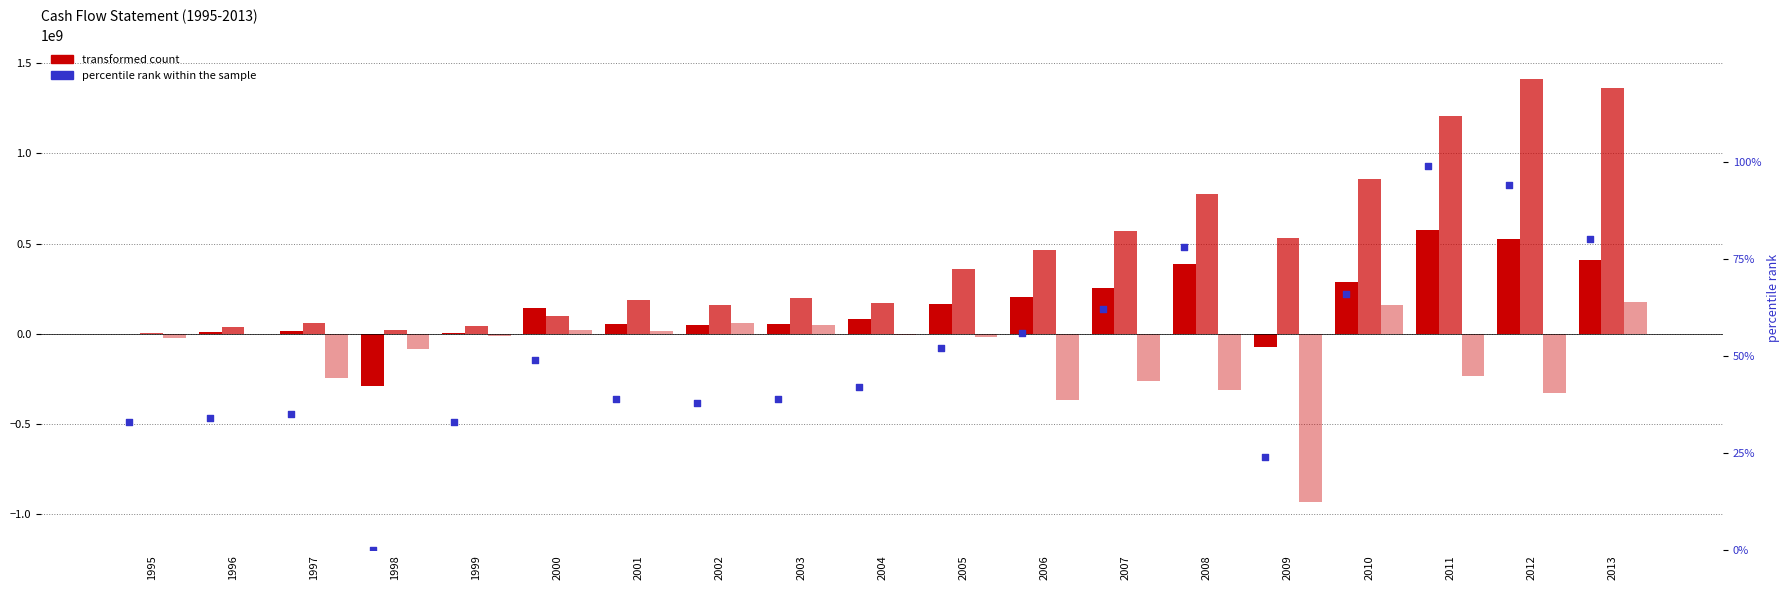

What is the total value across all series at 2009?

-476475976